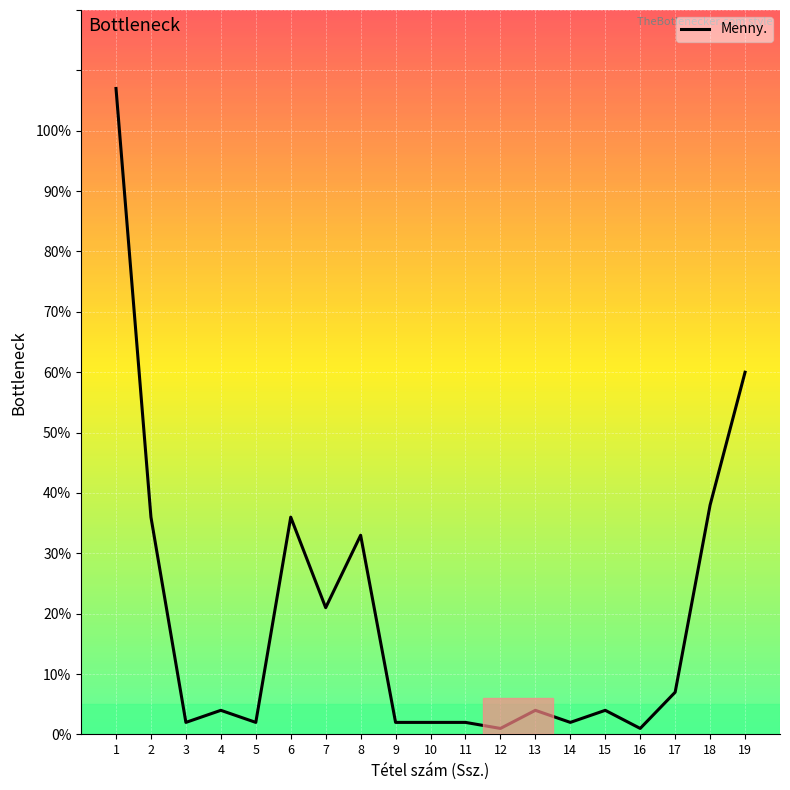

What value does the data have at 10?

2